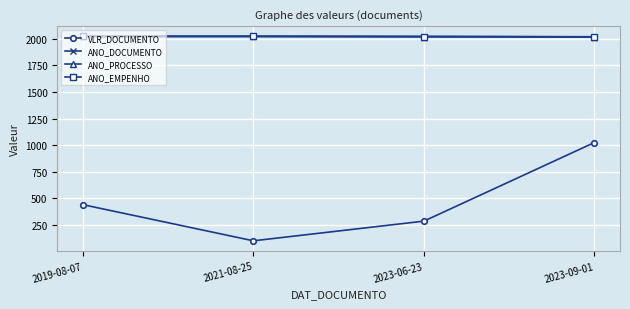

What is the minimum value for ANO_DOCUMENTO?

2019.0